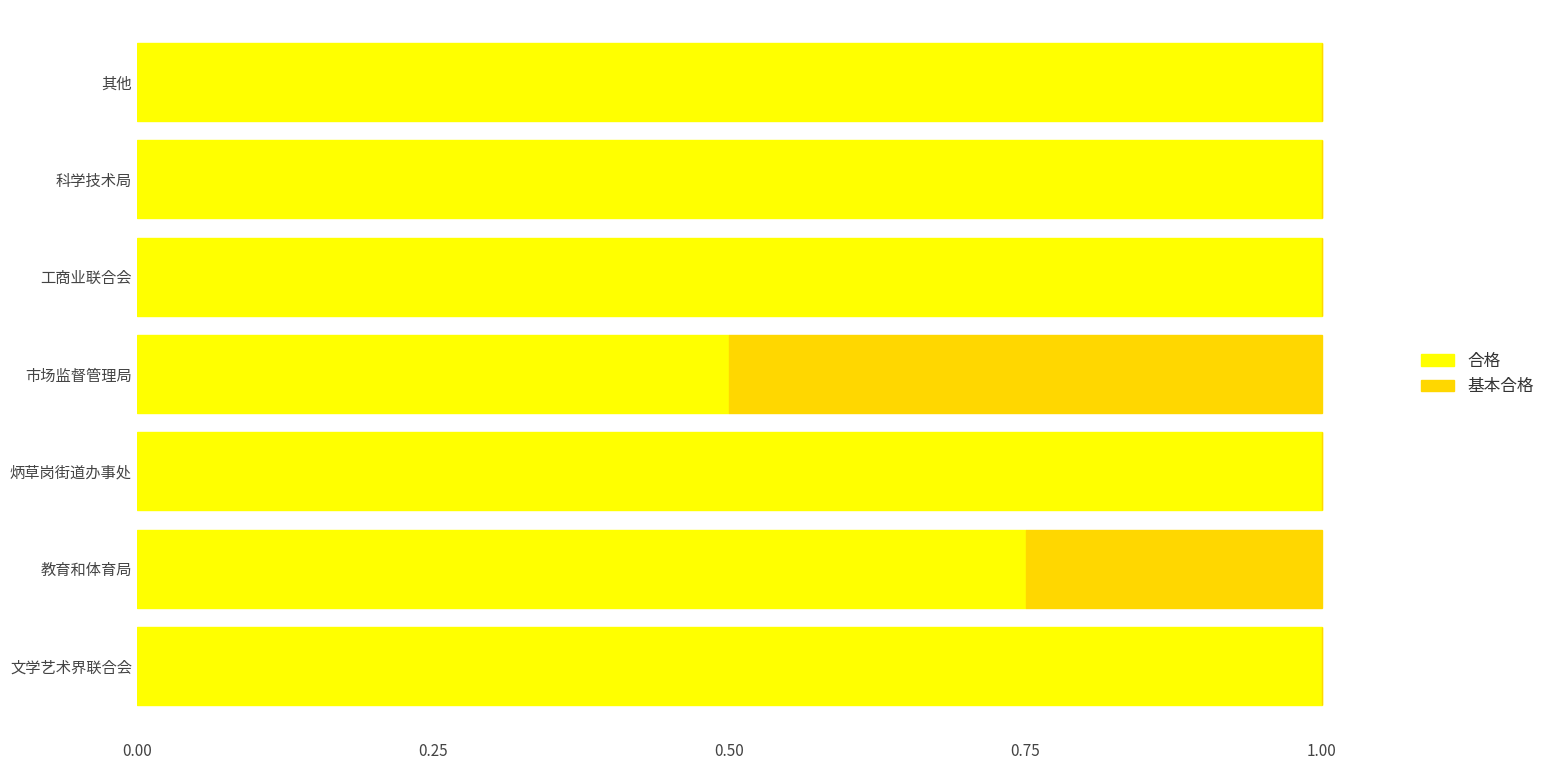

What is the highest value of the 合格 series?

1.0